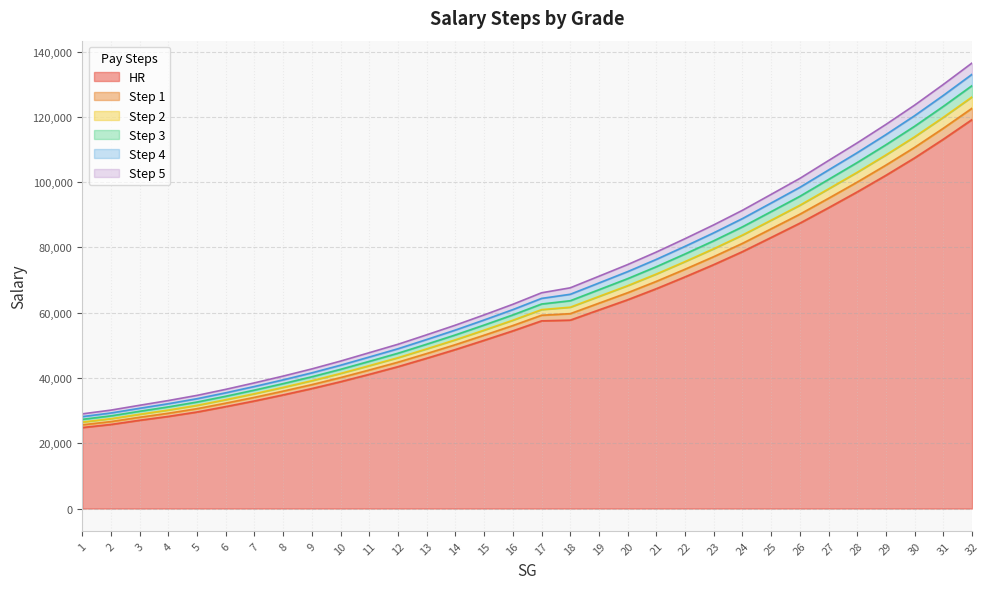

What is the difference between the highest and lowest values at 11?

6630